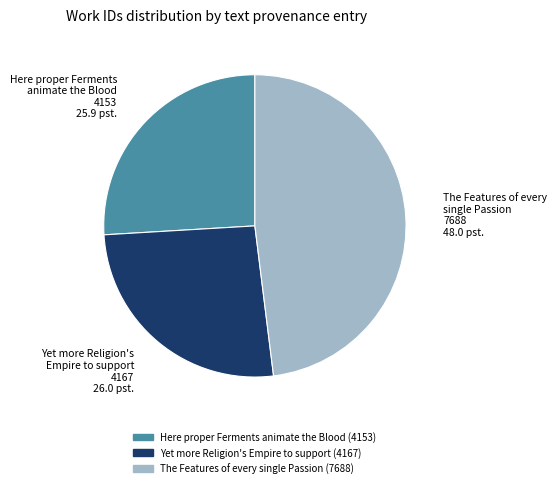

Is The Features of every single Passion the majority of the pie?

No